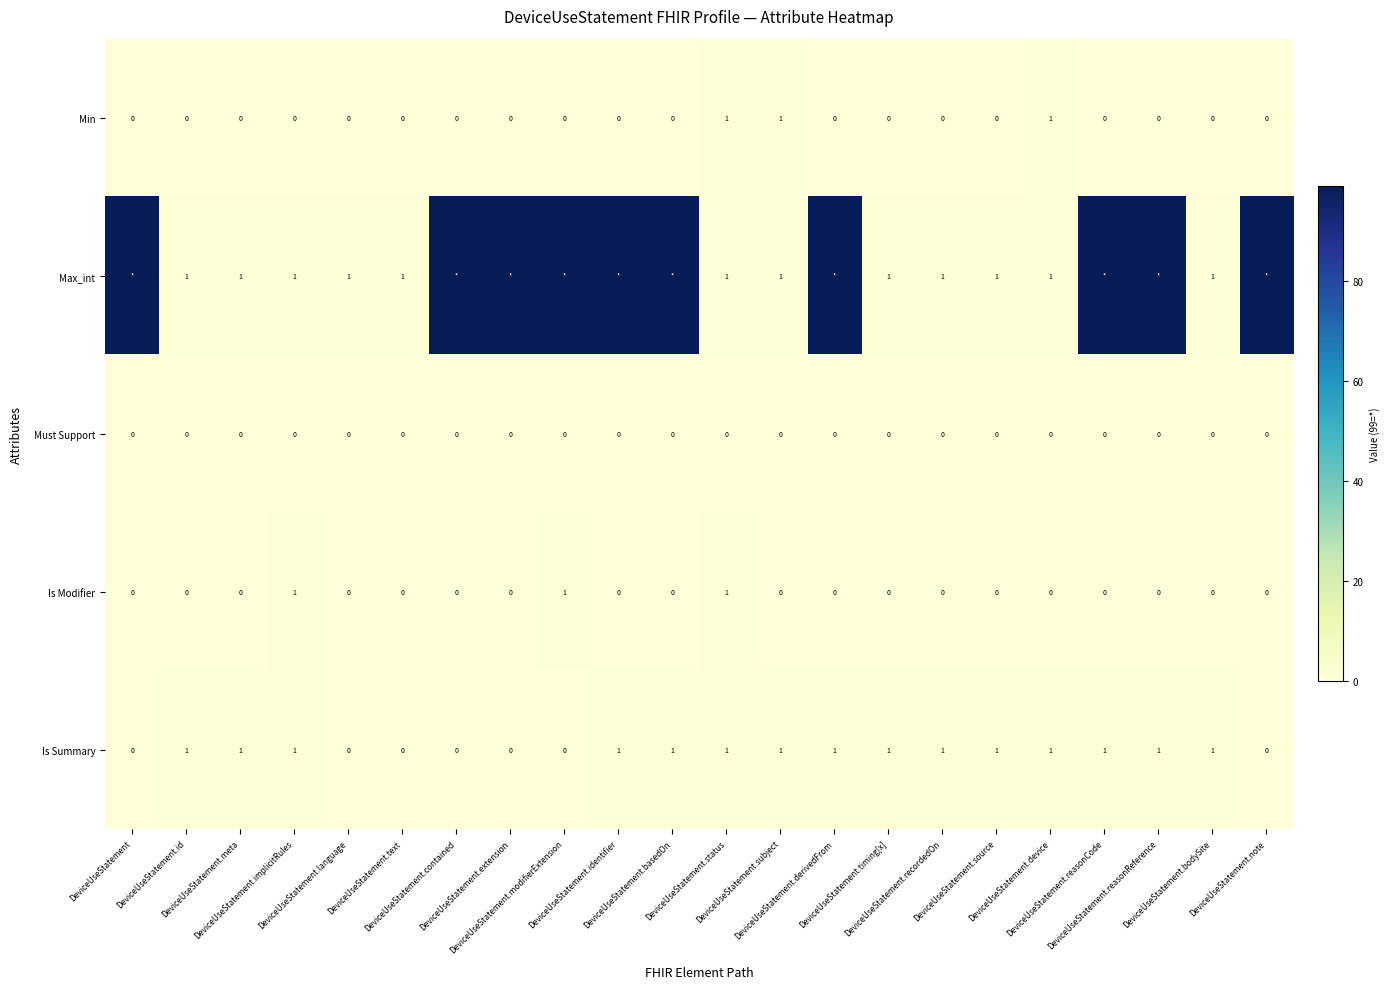

How many Is Summary values are between 0 and 1?

22